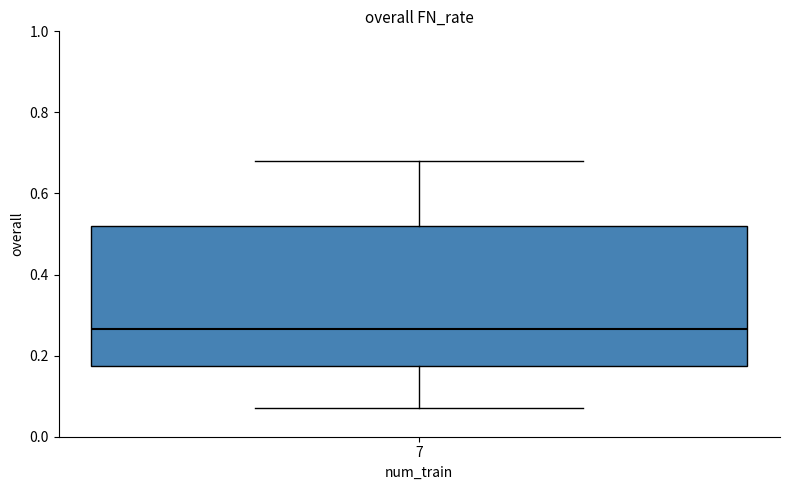

Where does the lower whisker of the box at x = 7 end on the y-axis? The values are not printed on the chart, so give them approximately, as read against the axis.

0.08